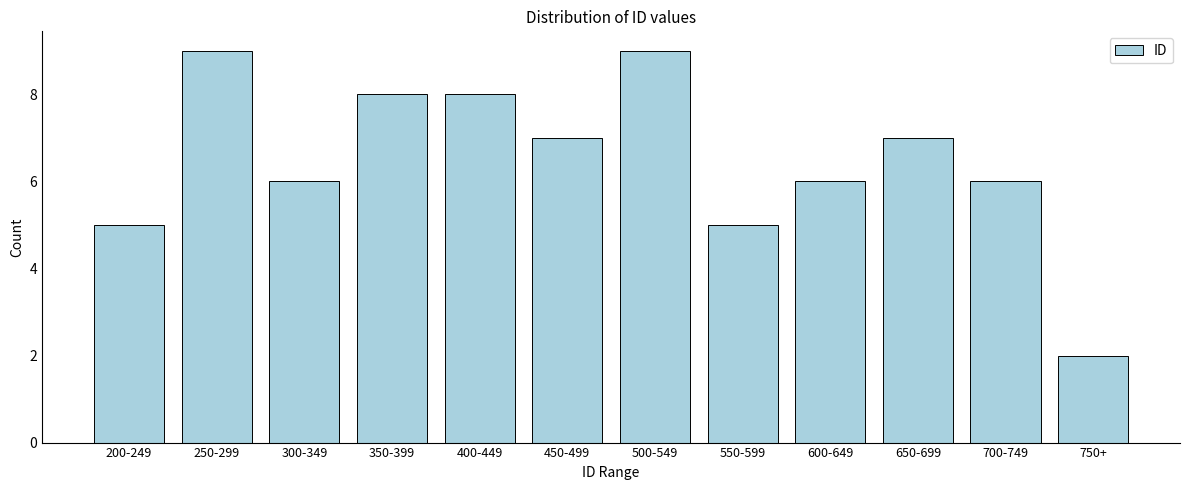

Reading left to right, list all the values displayed in this chart.

200-249=5	250-299=9	300-349=6	350-399=8	400-449=8	450-499=7	500-549=9	550-599=5	600-649=6	650-699=7	700-749=6	750+=2